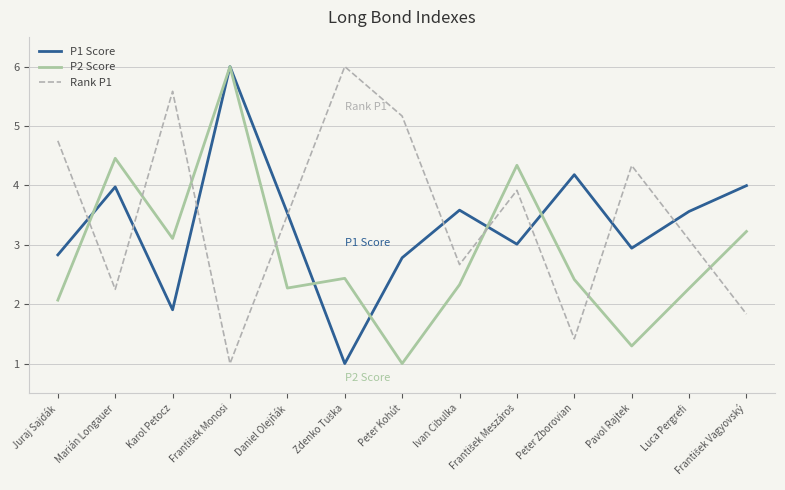

What is the difference between the maximum and minimum values in the Rank P1 series?

5.0